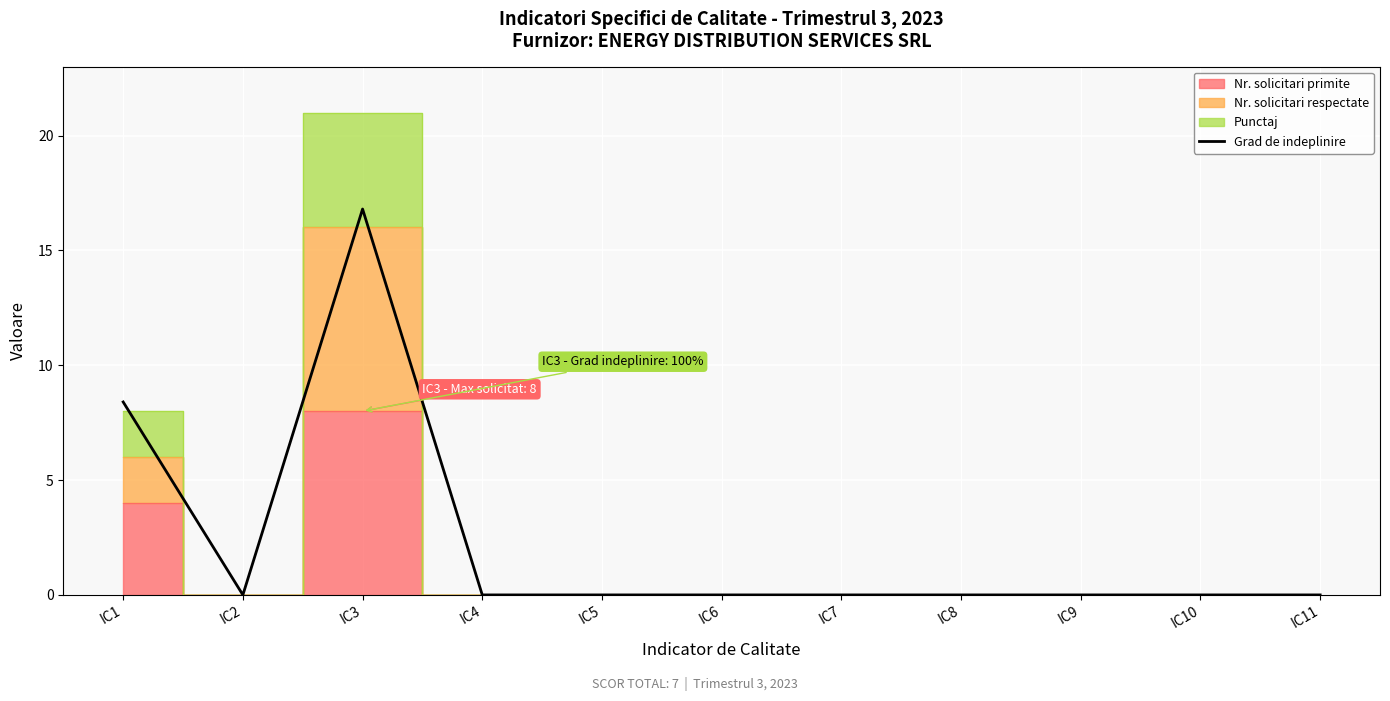

How many points are lower than both their immediate neighbors (excluding endpoints)?

1